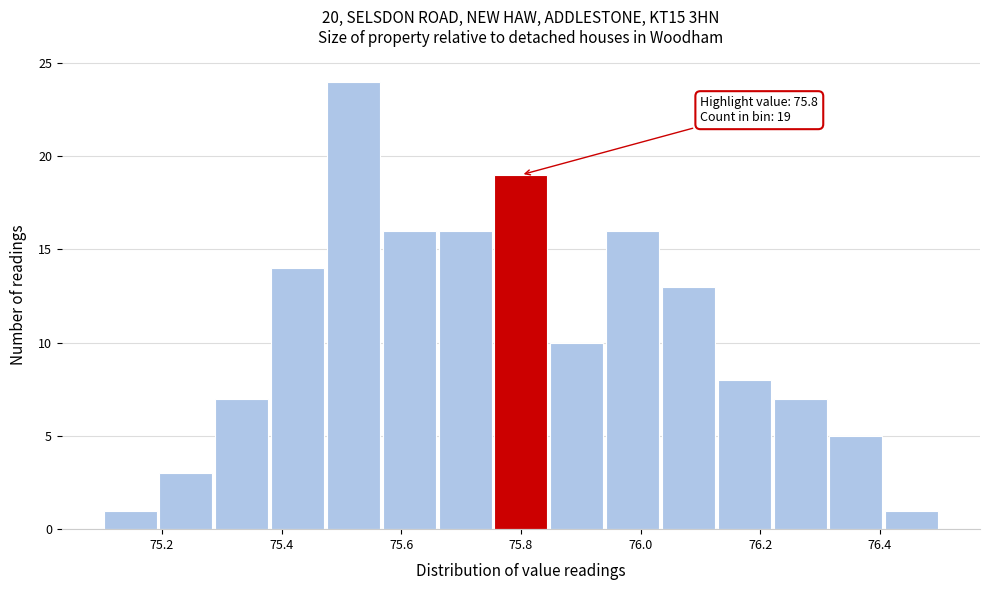

Over which range of the x-axis is the bar tallest?

75.48 to 75.56